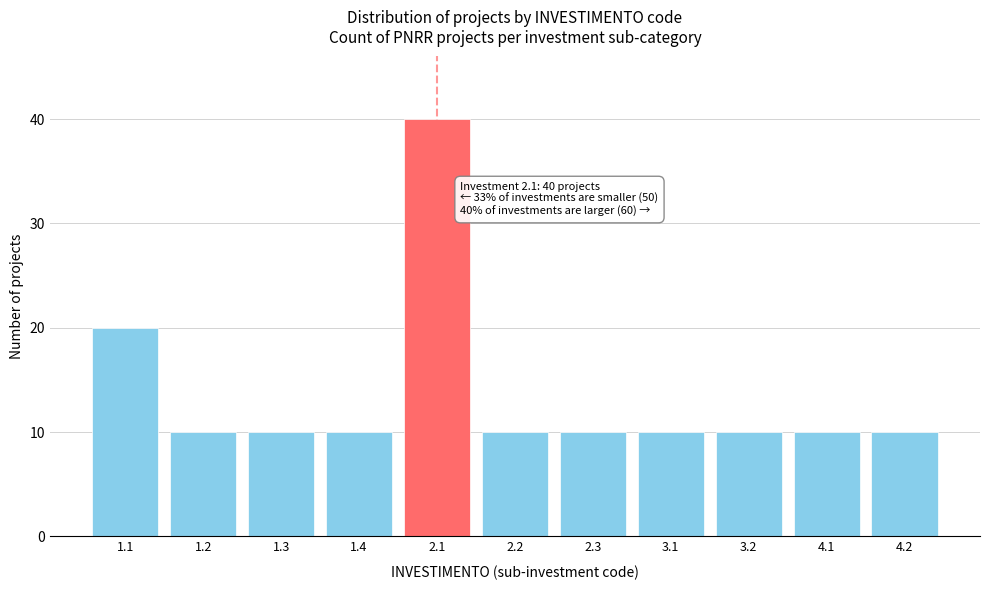

Reading left to right, list all the values displayed in this chart.

20	10	10	10	40	10	10	10	10	10	10